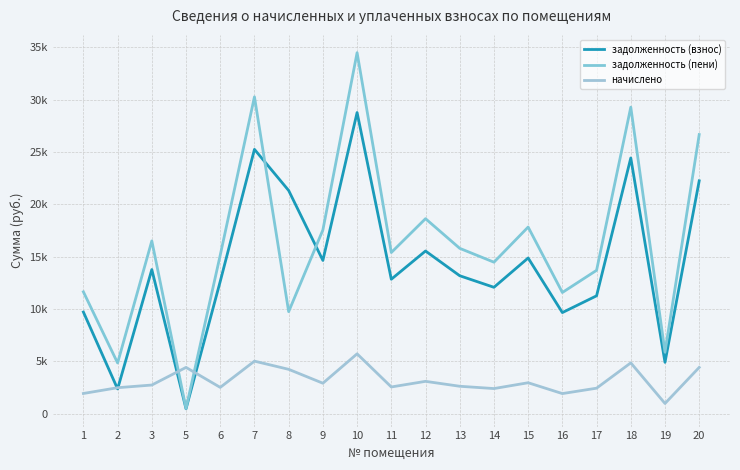

What is the difference between the начислено values at 14 and 5?

2020.8